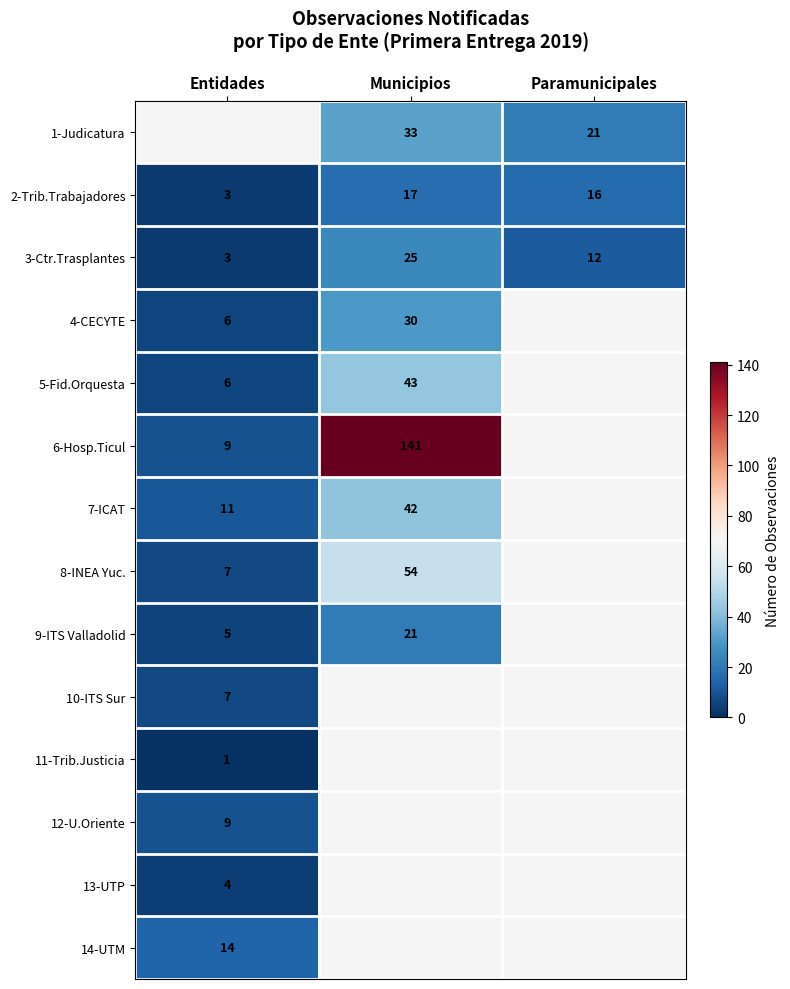

The 14-UTM series shows 19 at Entidades. True or false?

False